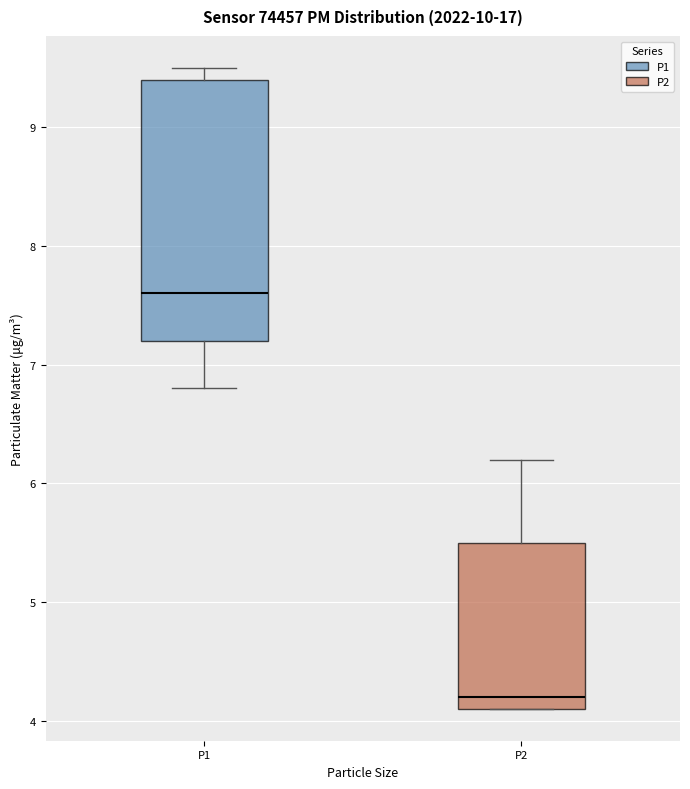

Where is the lower edge of the box for P2 on the y-axis? The values are not printed on the chart, so give them approximately, as read against the axis.

4.1